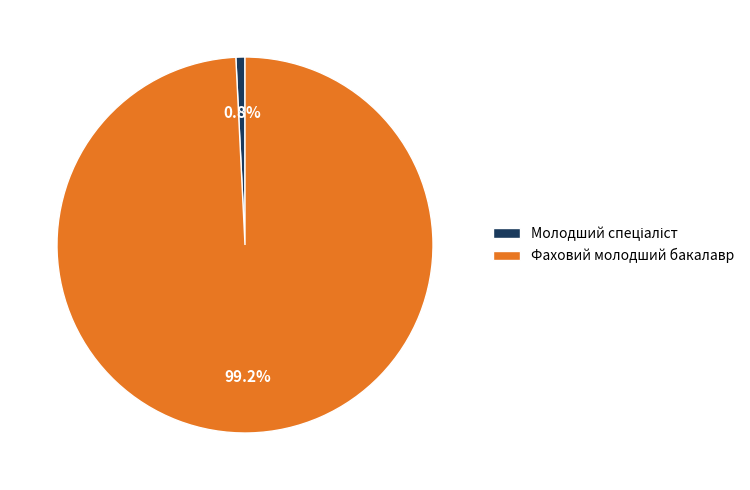

How much of the chart is everything except Фаховий молодший бакалавр?

0.8%